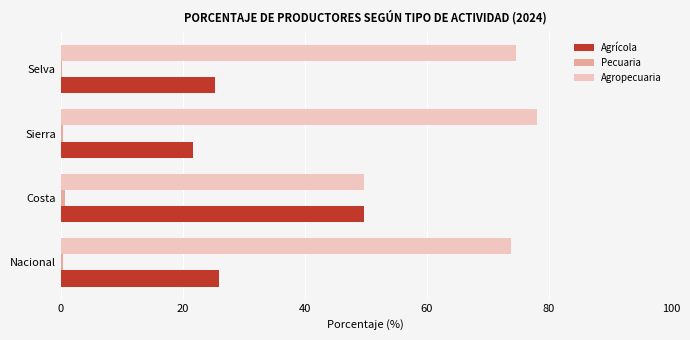

Which series has the largest total across all categories?

Agropecuaria